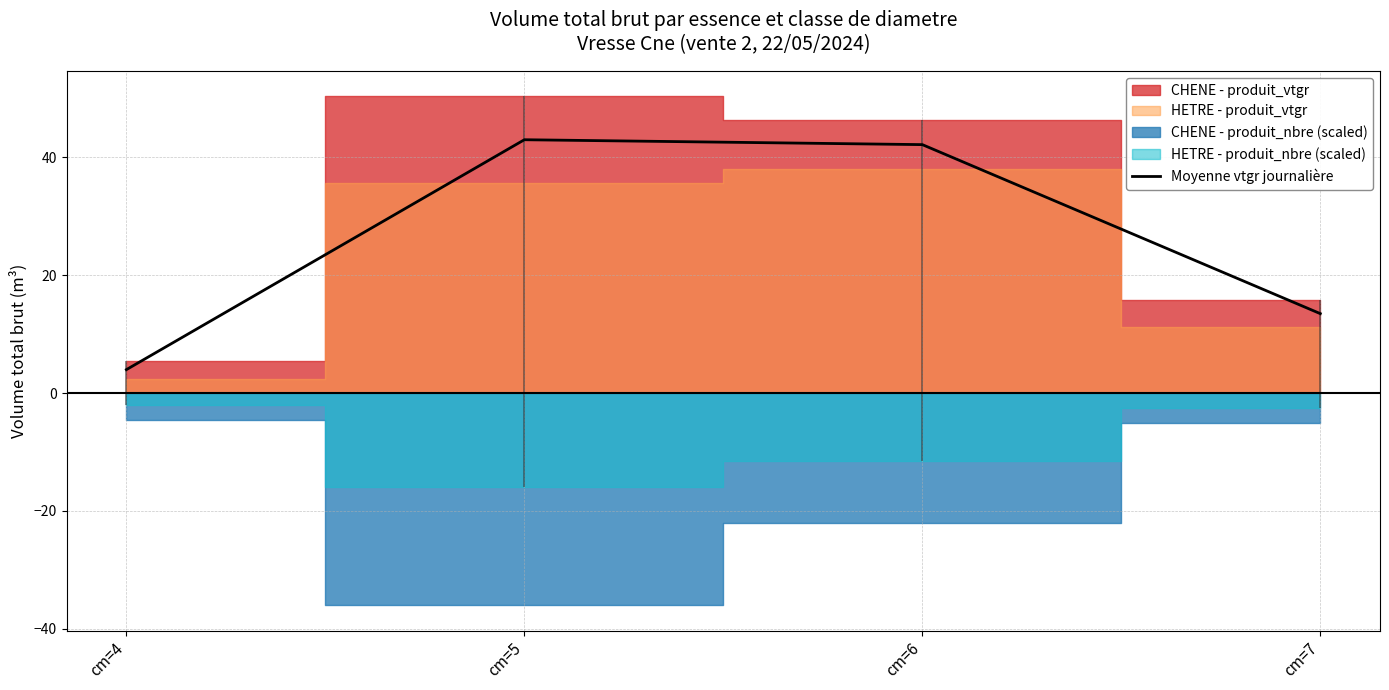

The value at cm=4 is 4.0. True or false?

True